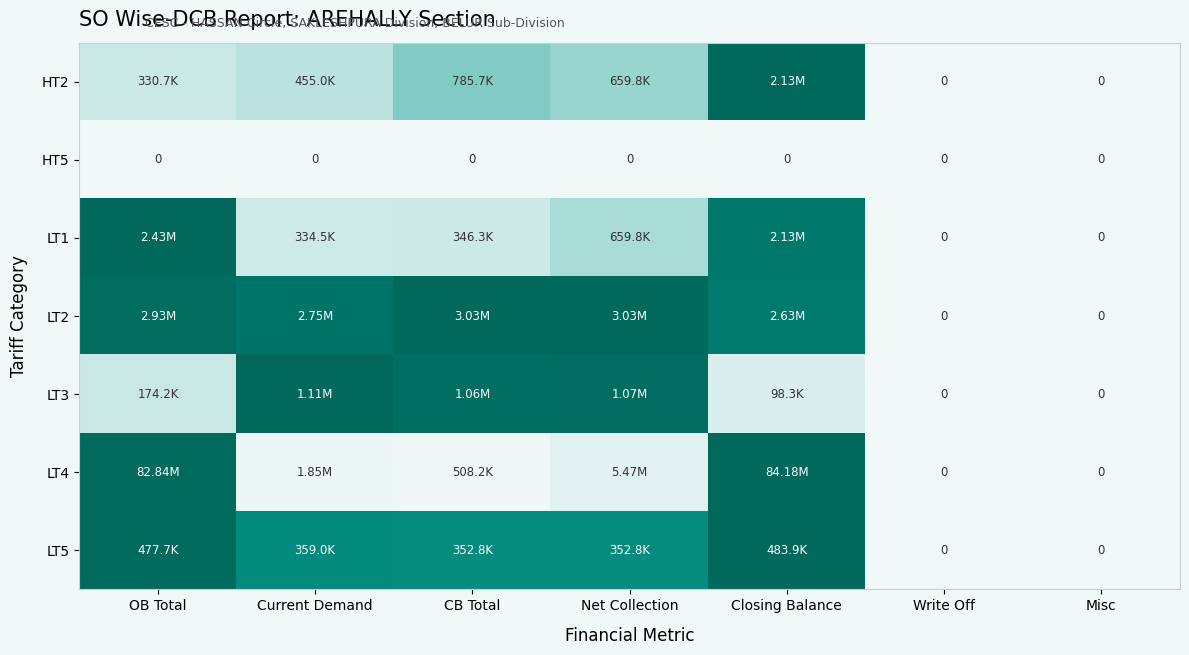

At how many categories does at least one series exceed 0?

5